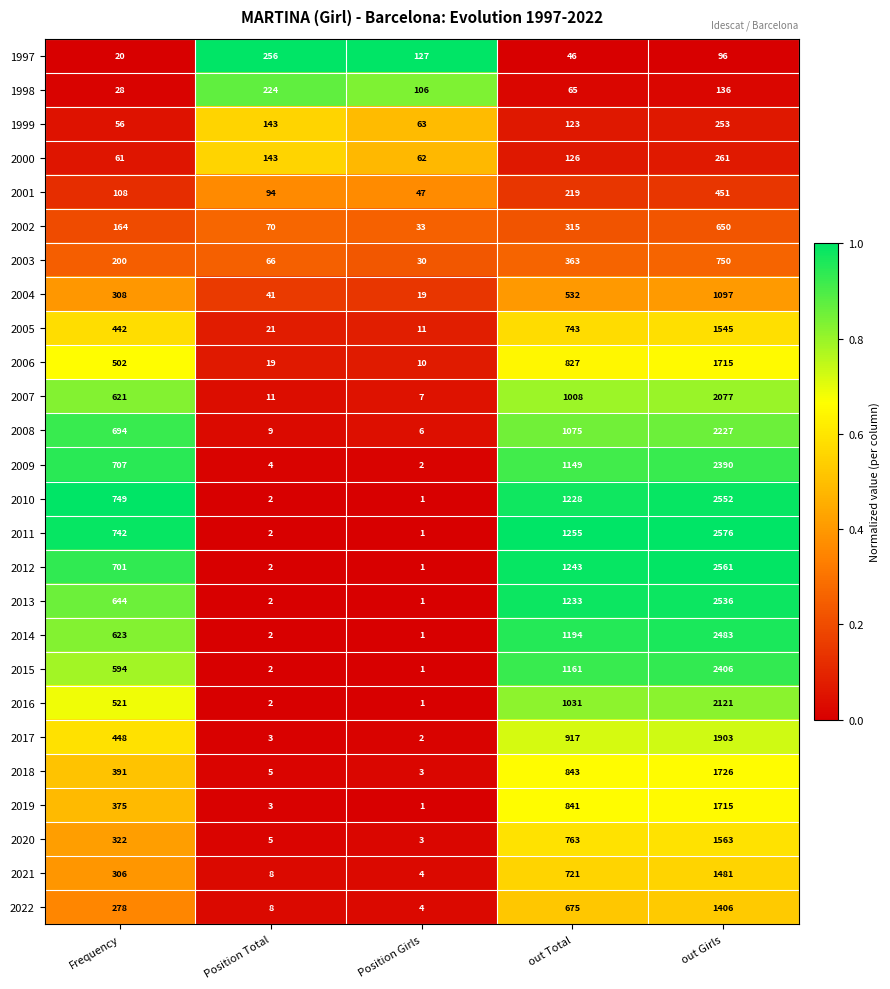

What is the highest value of the 1997 series?

256